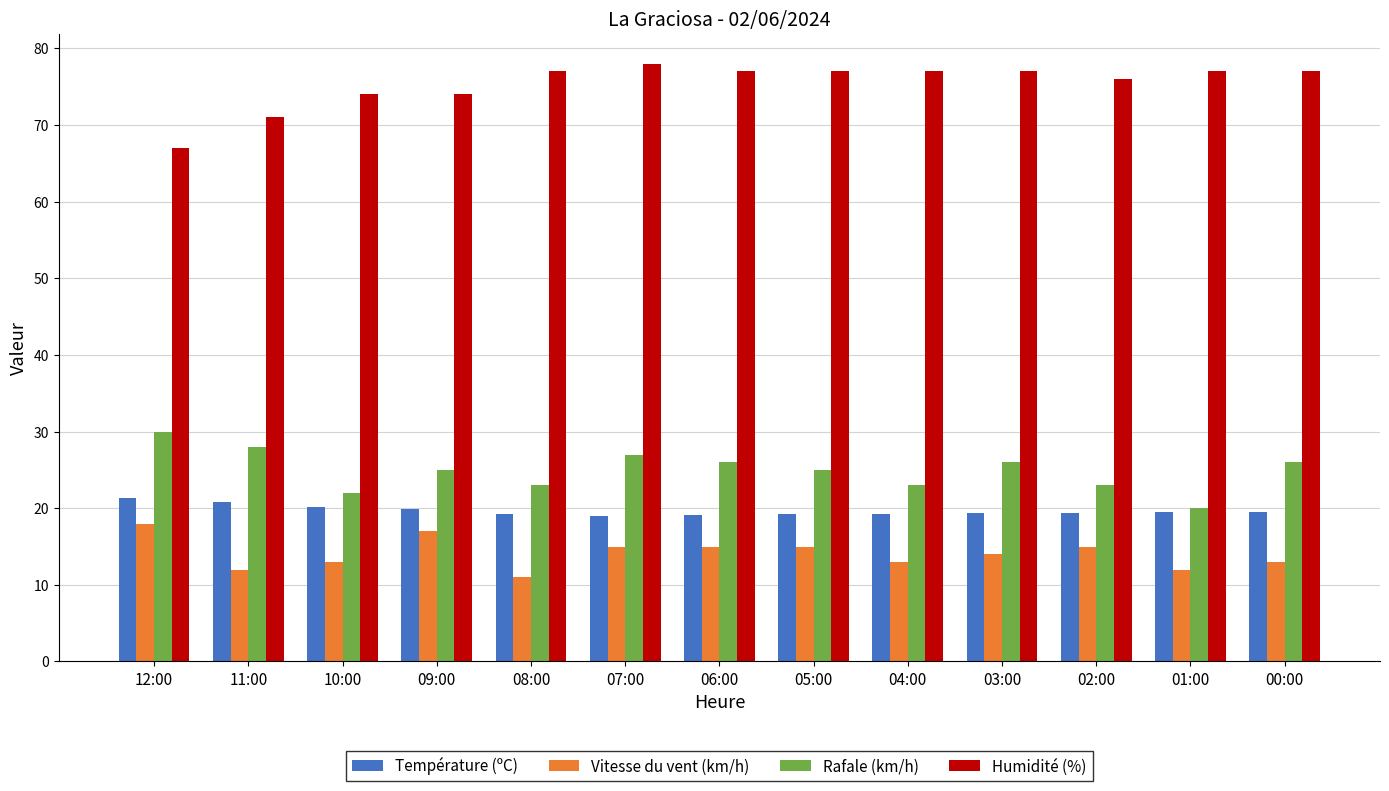

Is the value of Vitesse du vent (km/h) at 10:00 greater than the value of Humidité (%) at 08:00?

No